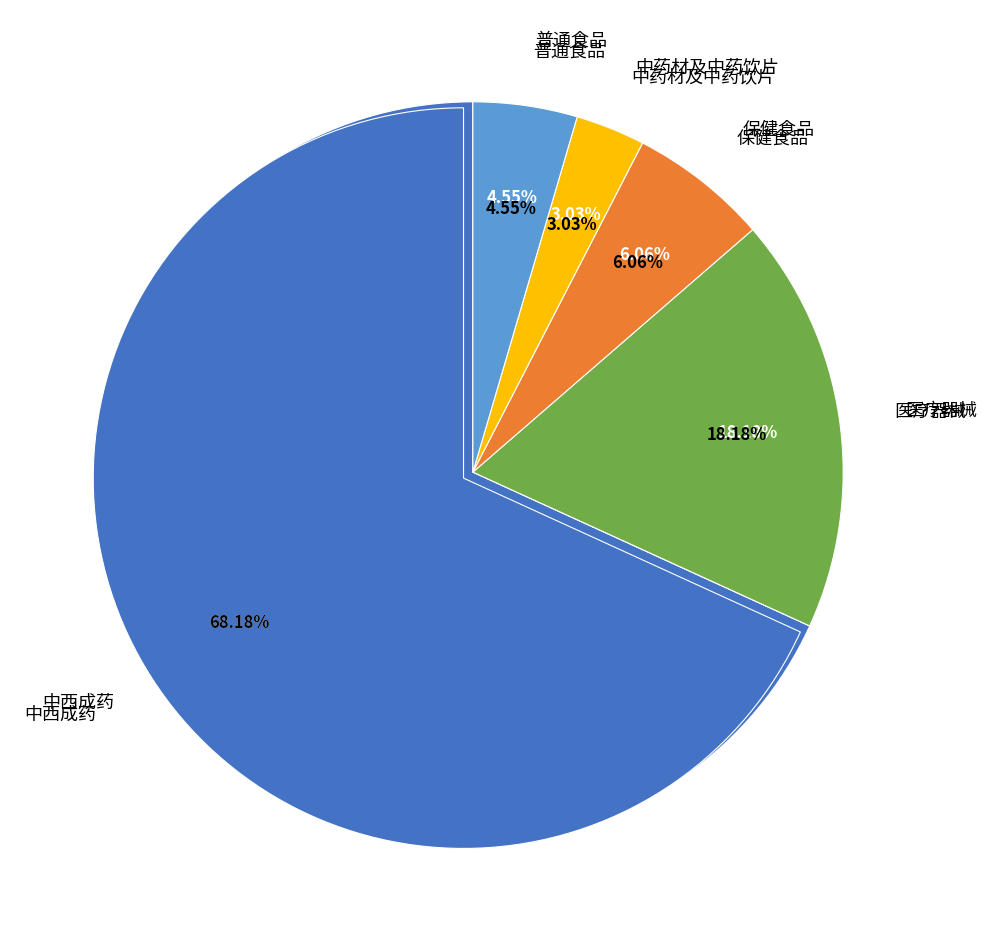

Which slice represents more than half of the pie?

中西成药